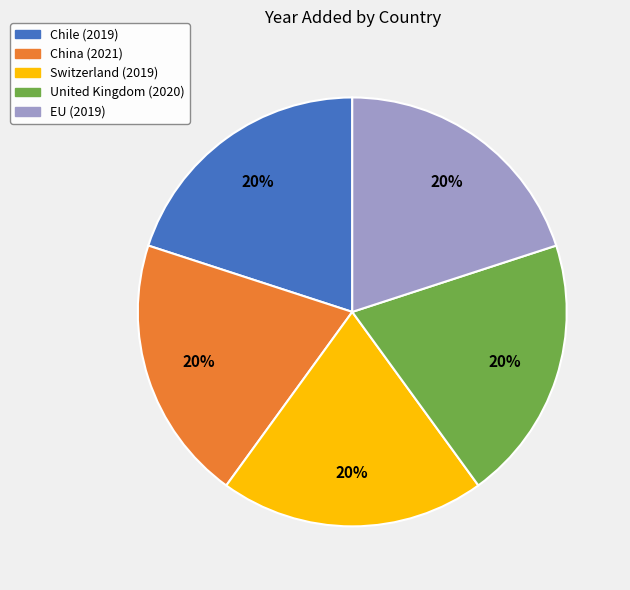

True or false: China accounts for 26% of the total.

False